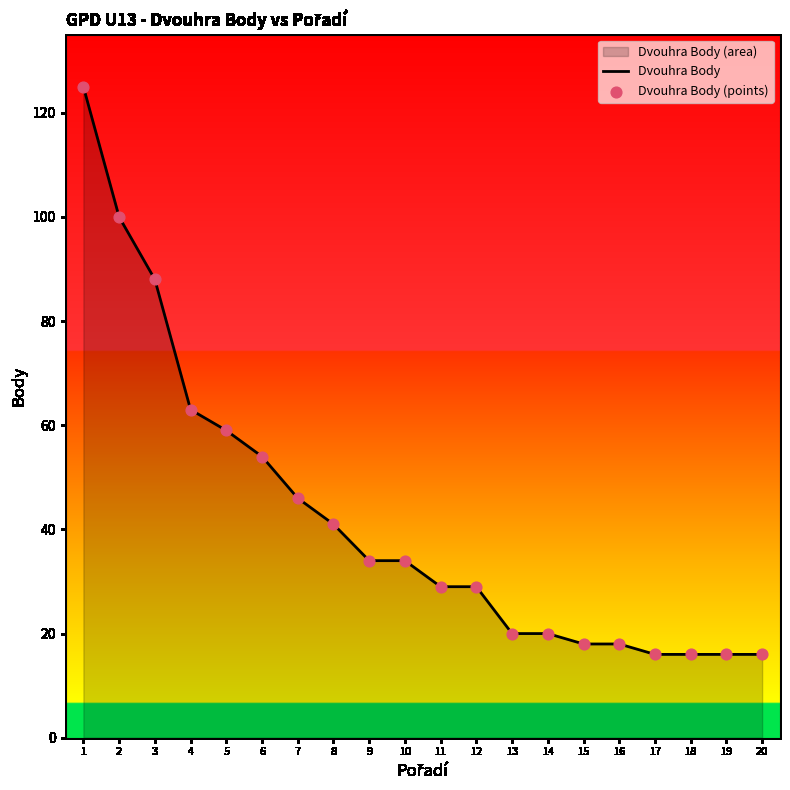

What is the total value across all series at 8?

82